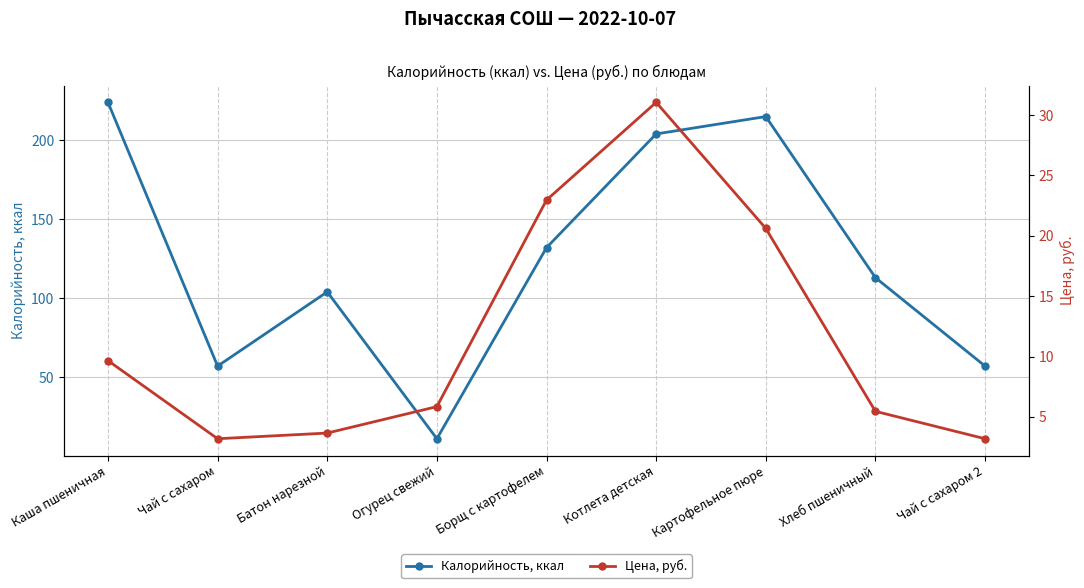

How many lines are shown in the chart?

2